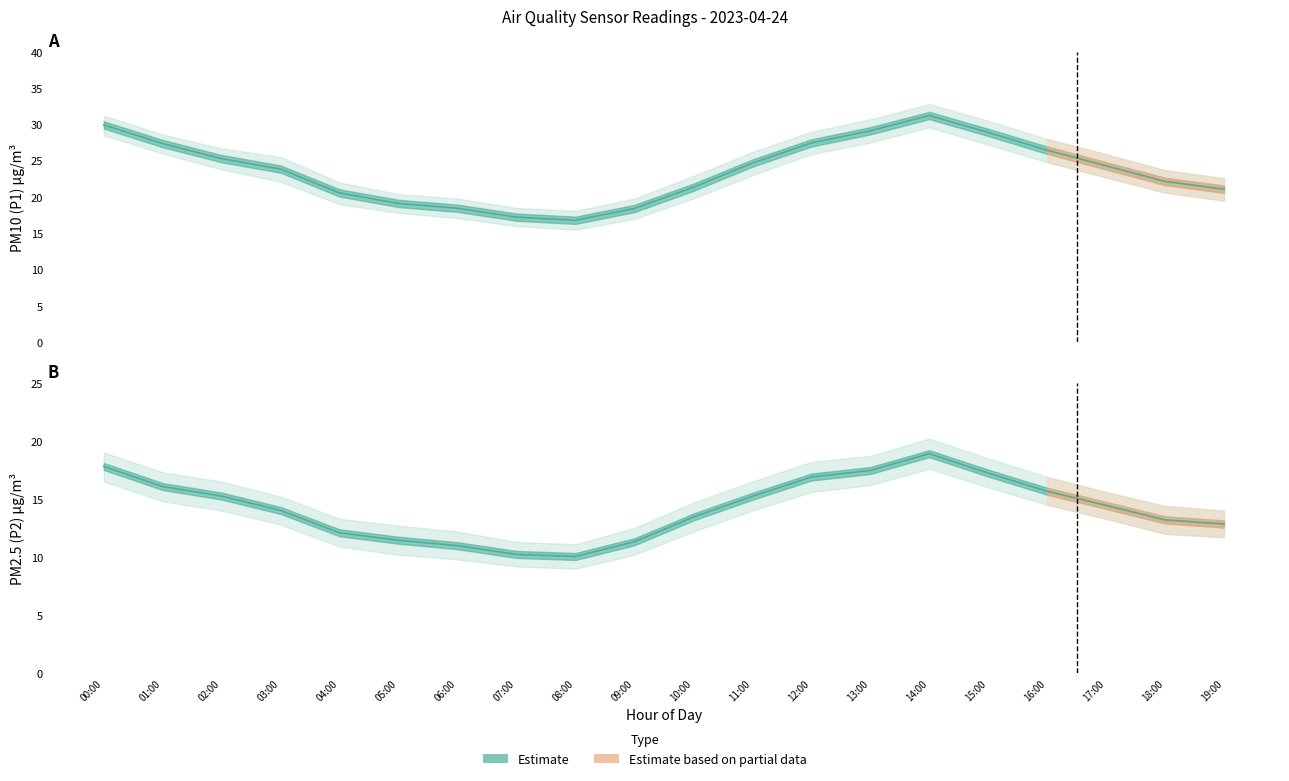

True or false: Estimate (P2) and Estimate (P1) cross at least once.

False